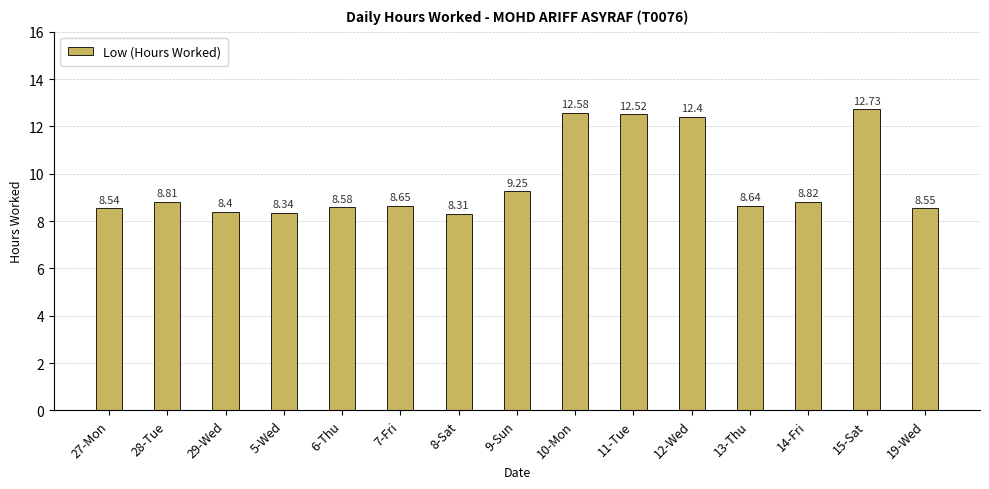

What is the difference between the second highest and second lowest values?

4.2